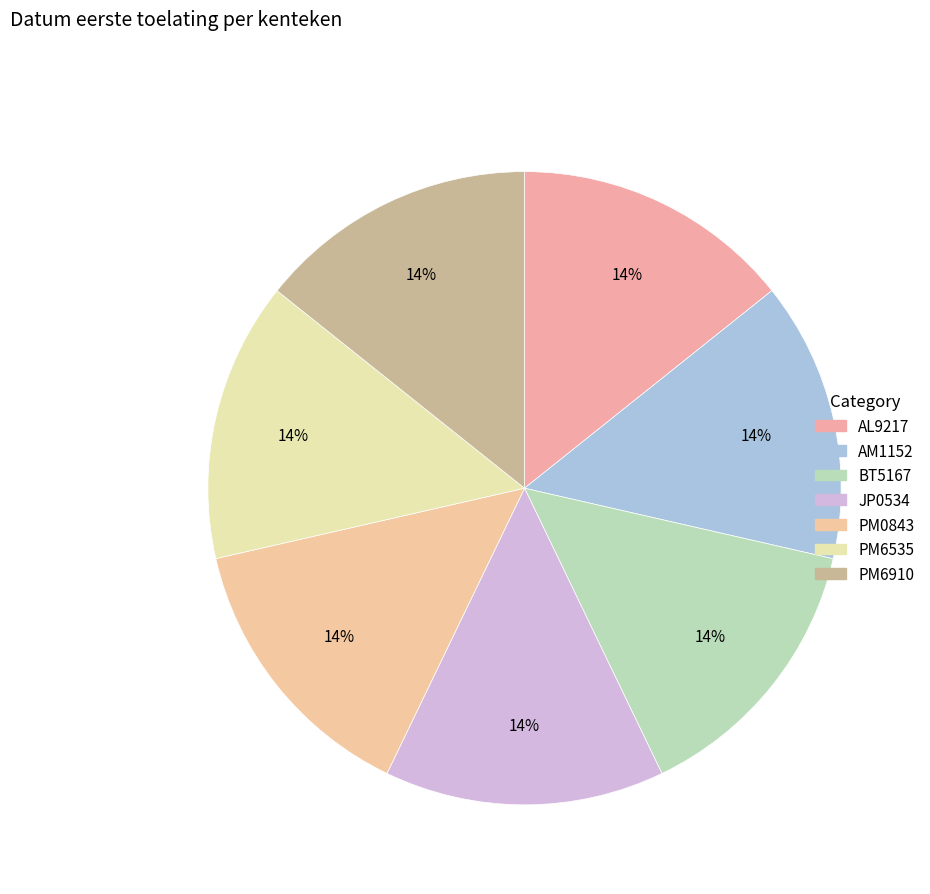

Which category has the smallest portion of the pie?

AL9217